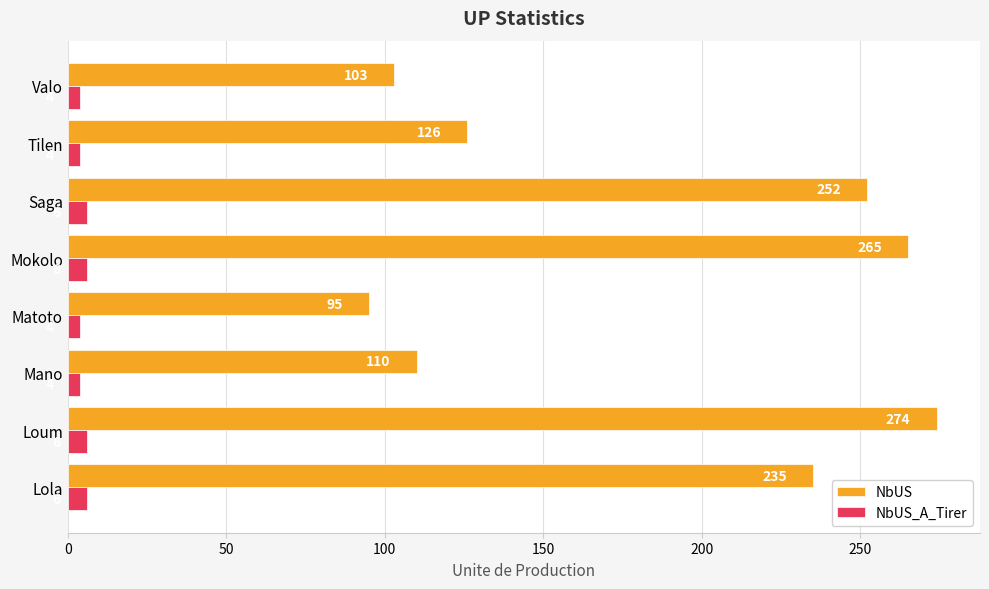

What is the spread (max minus min) of values at Saga?

246